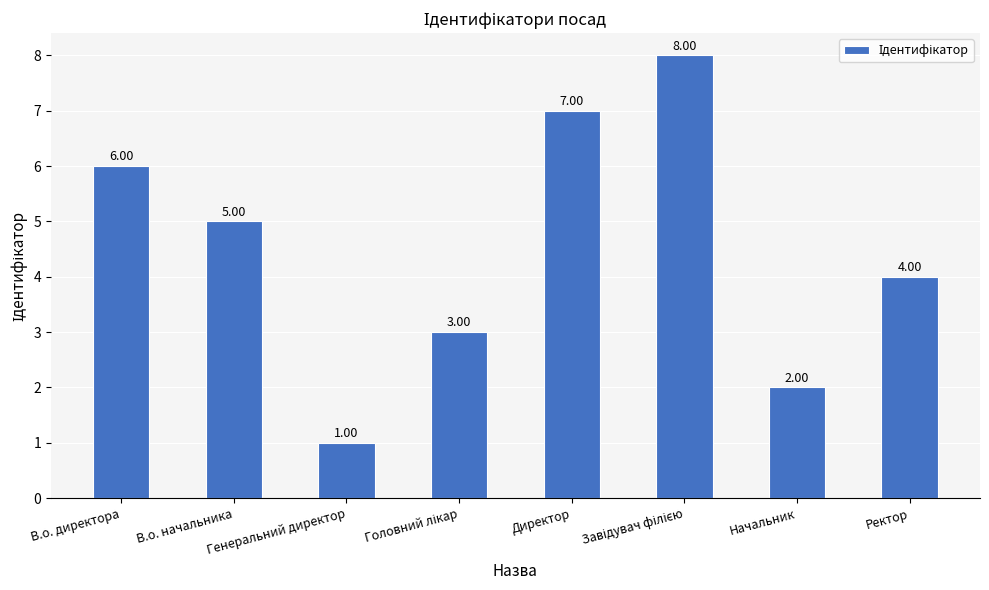

Does the chart contain stacked bars?

No